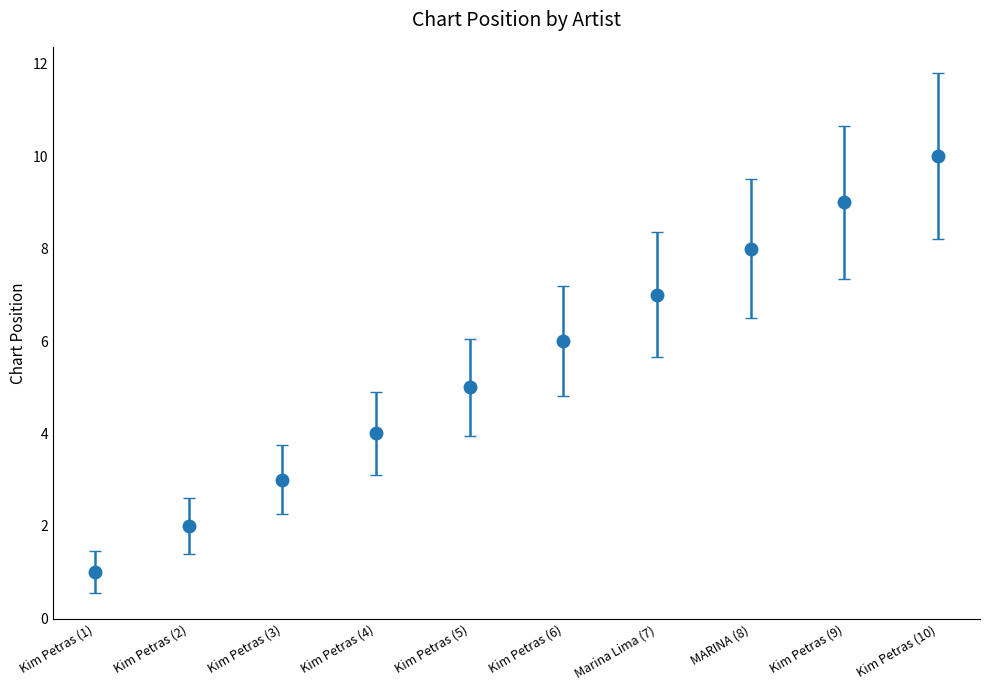

How many lines are shown in the chart?

1